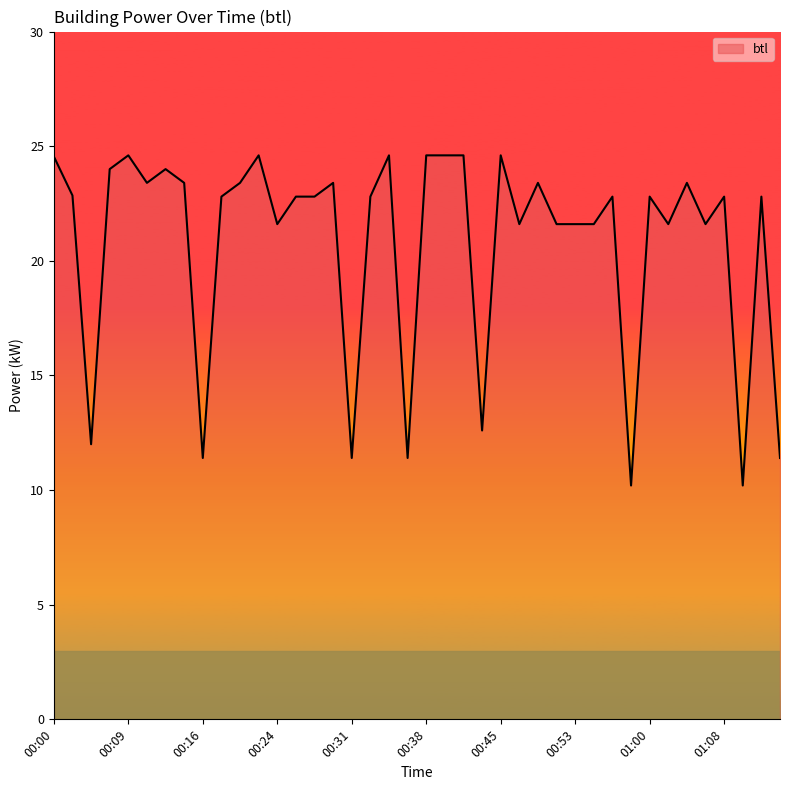

What is the minimum value shown in the chart?

10.2